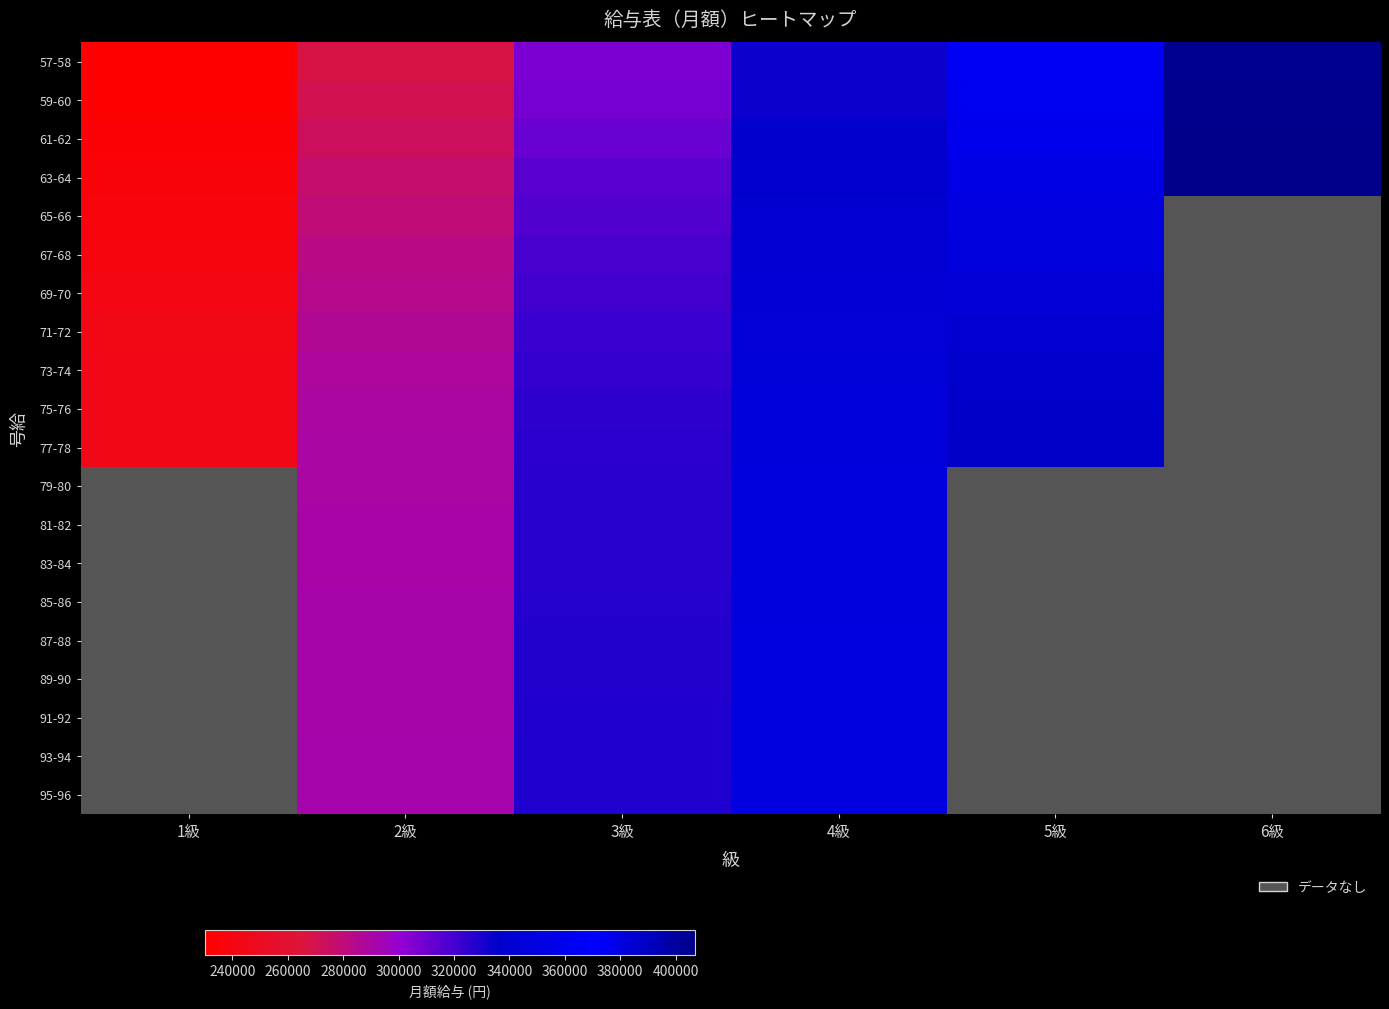

Which series has the largest range (max minus min)?

77-78